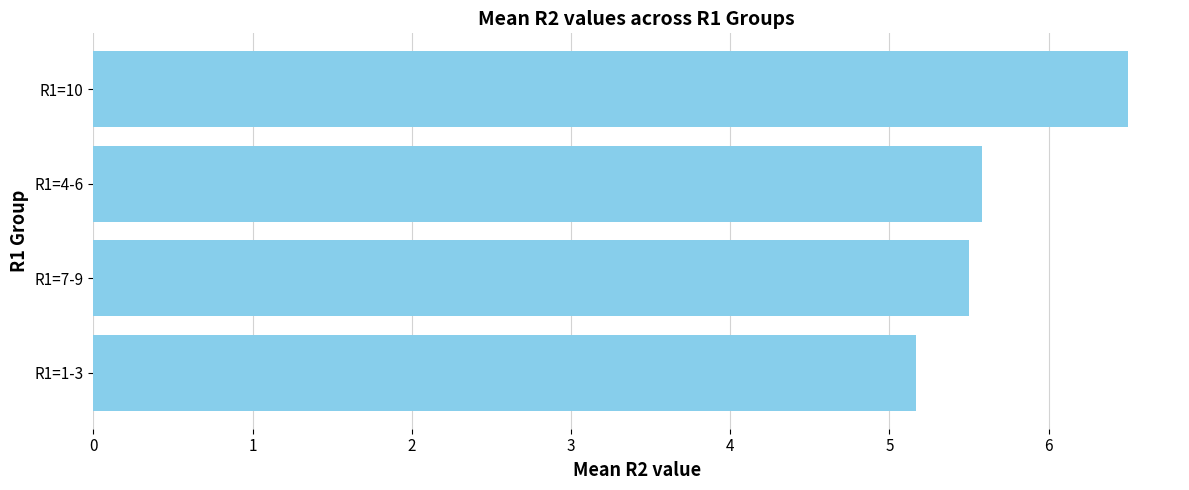

What is the average value?

5.7